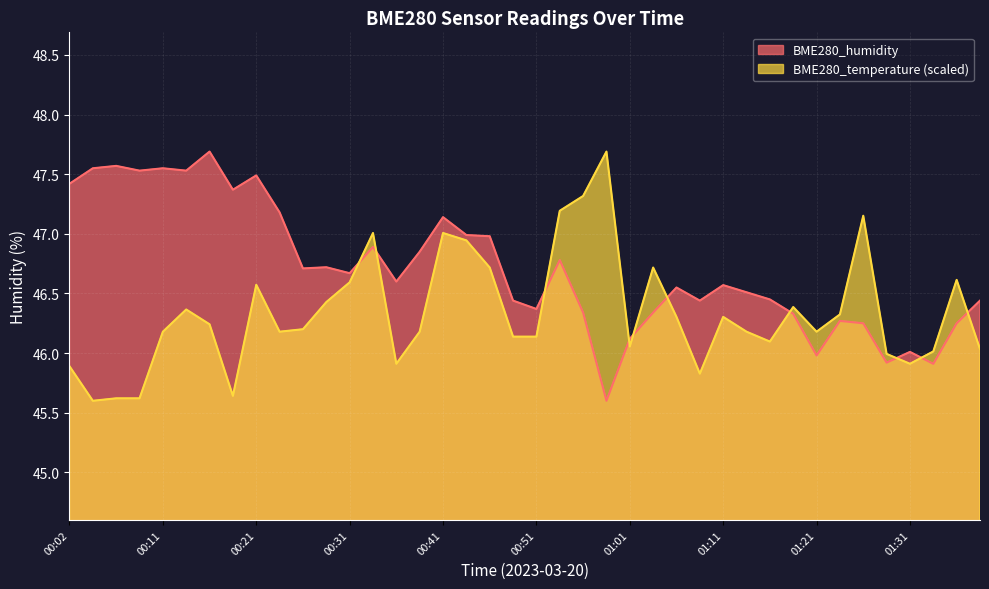

What is the label of the 12th point from the right?

01:11